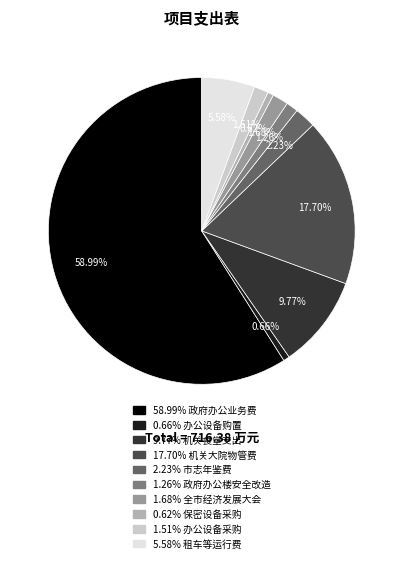

Is there a majority slice in this chart?

Yes